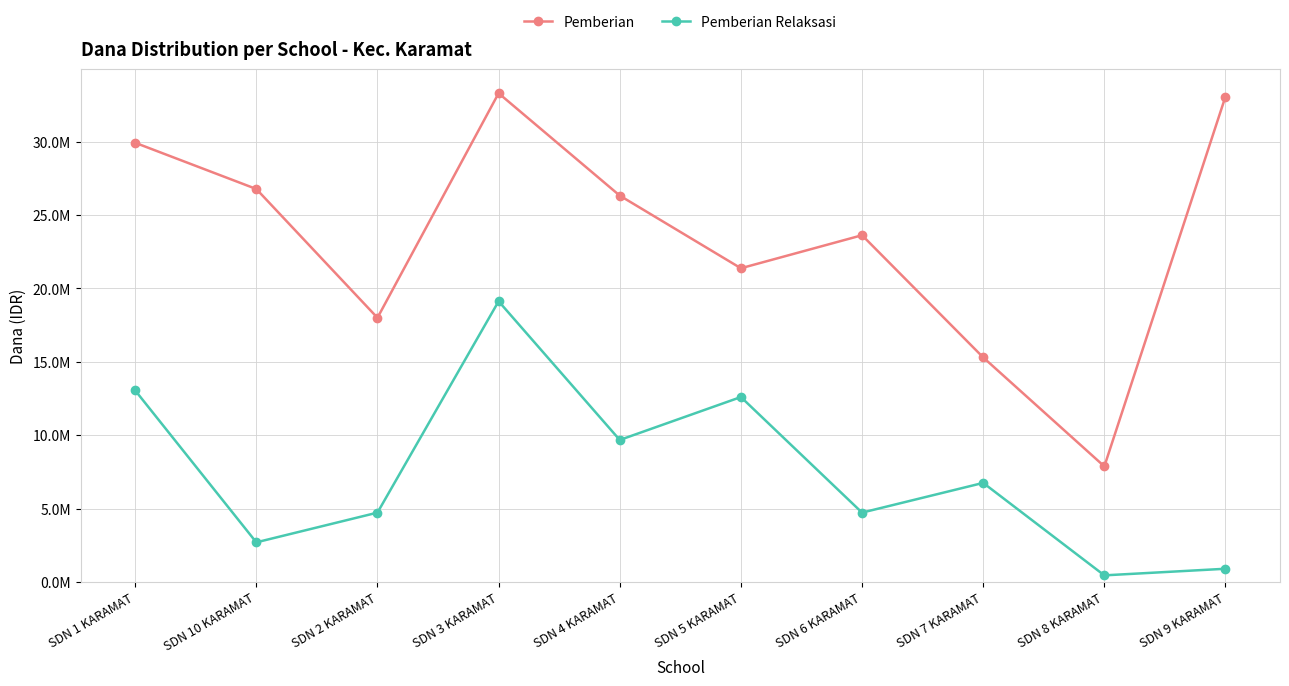

What are all the series names shown in the legend?

Pemberian, Pemberian Relaksasi